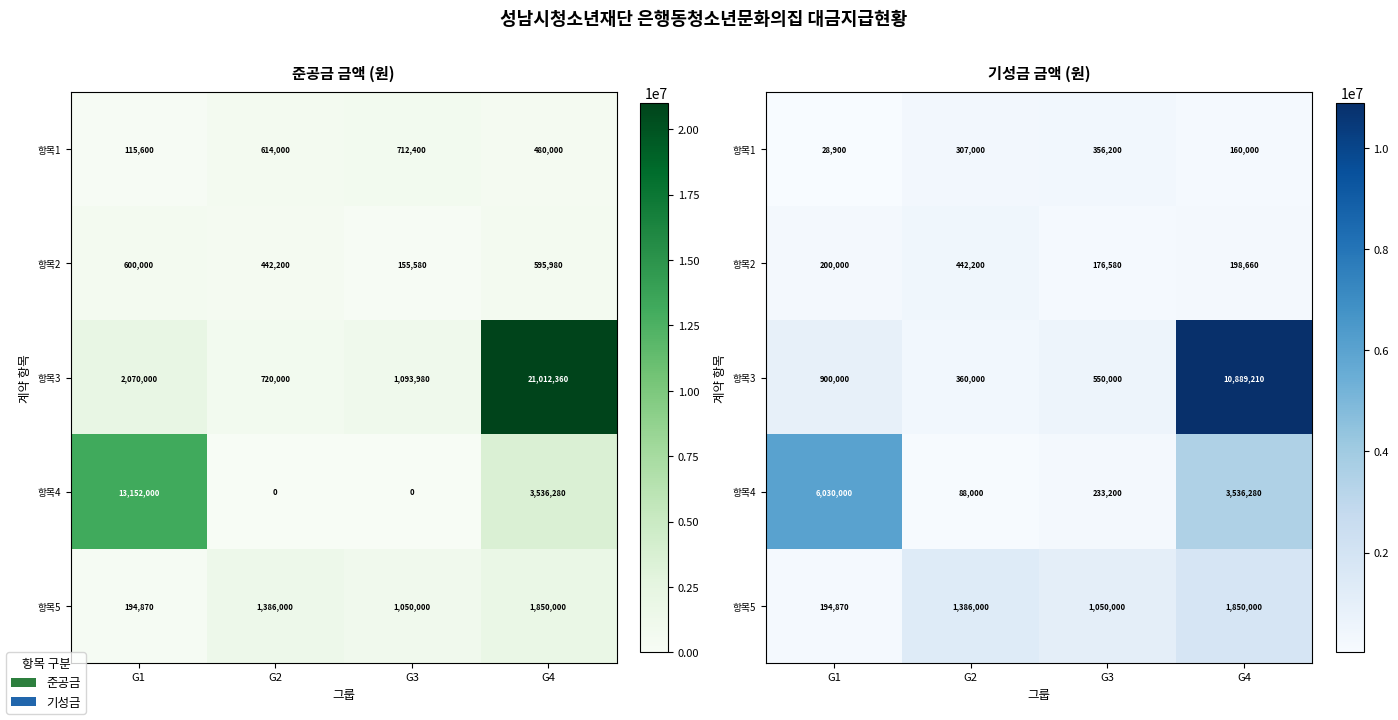

At which label does 항목1 first exceed 307000?

G3